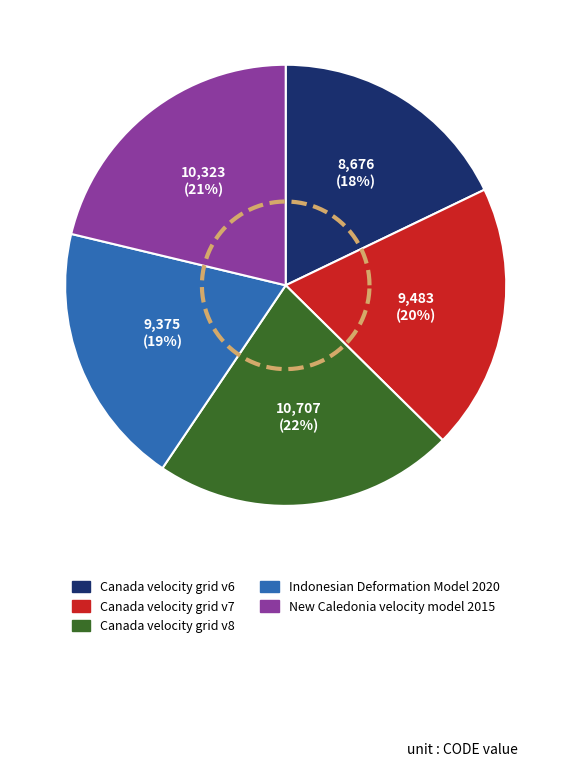

True or false: Canada velocity grid v7 accounts for 20% of the total.

True